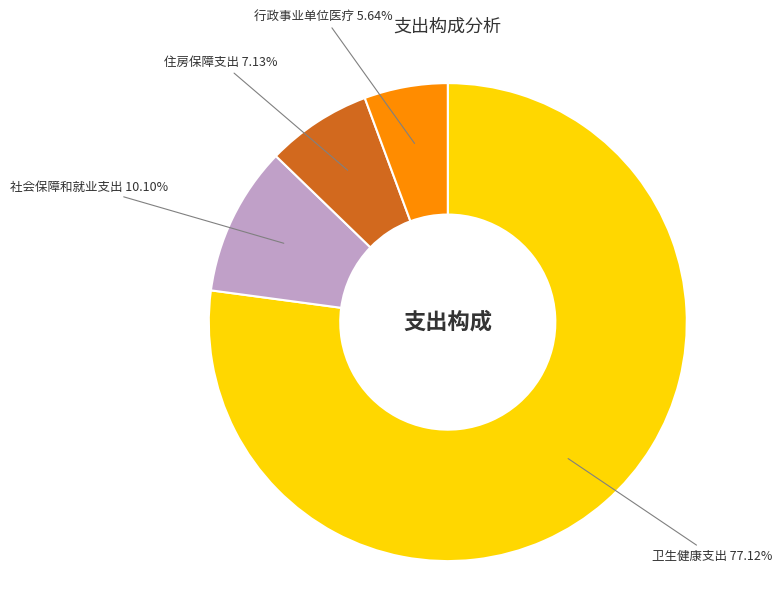

Is there a majority slice in this chart?

Yes